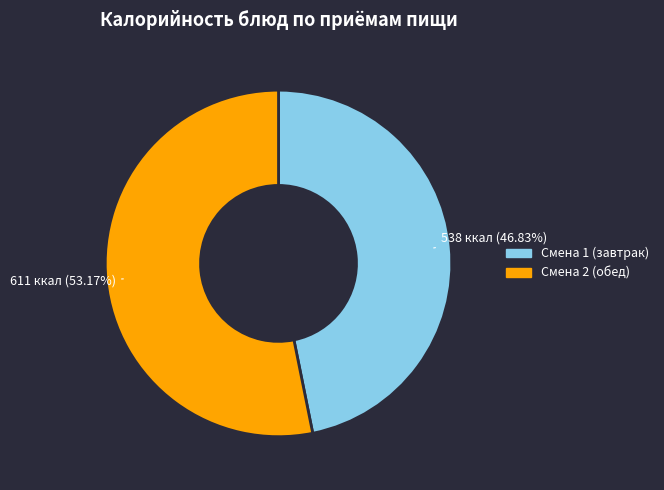

To the nearest percent, what is the difference between the largest and smallest slice percentages?

6%